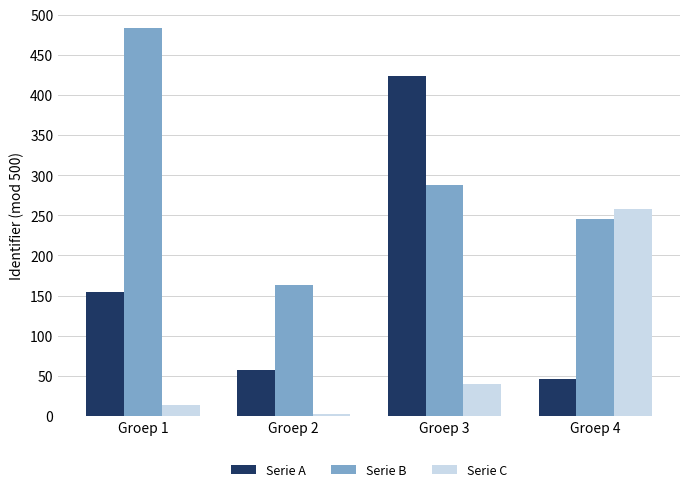

What is the difference between the highest and lowest values at Groep 3?

384